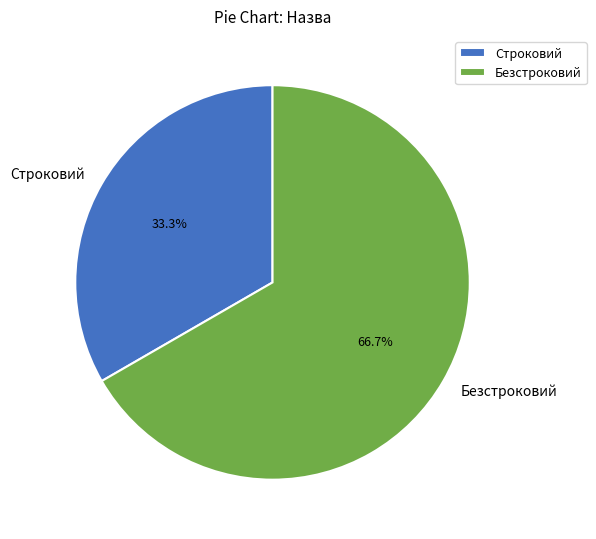

To the nearest percent, what is the average slice percentage?

50%